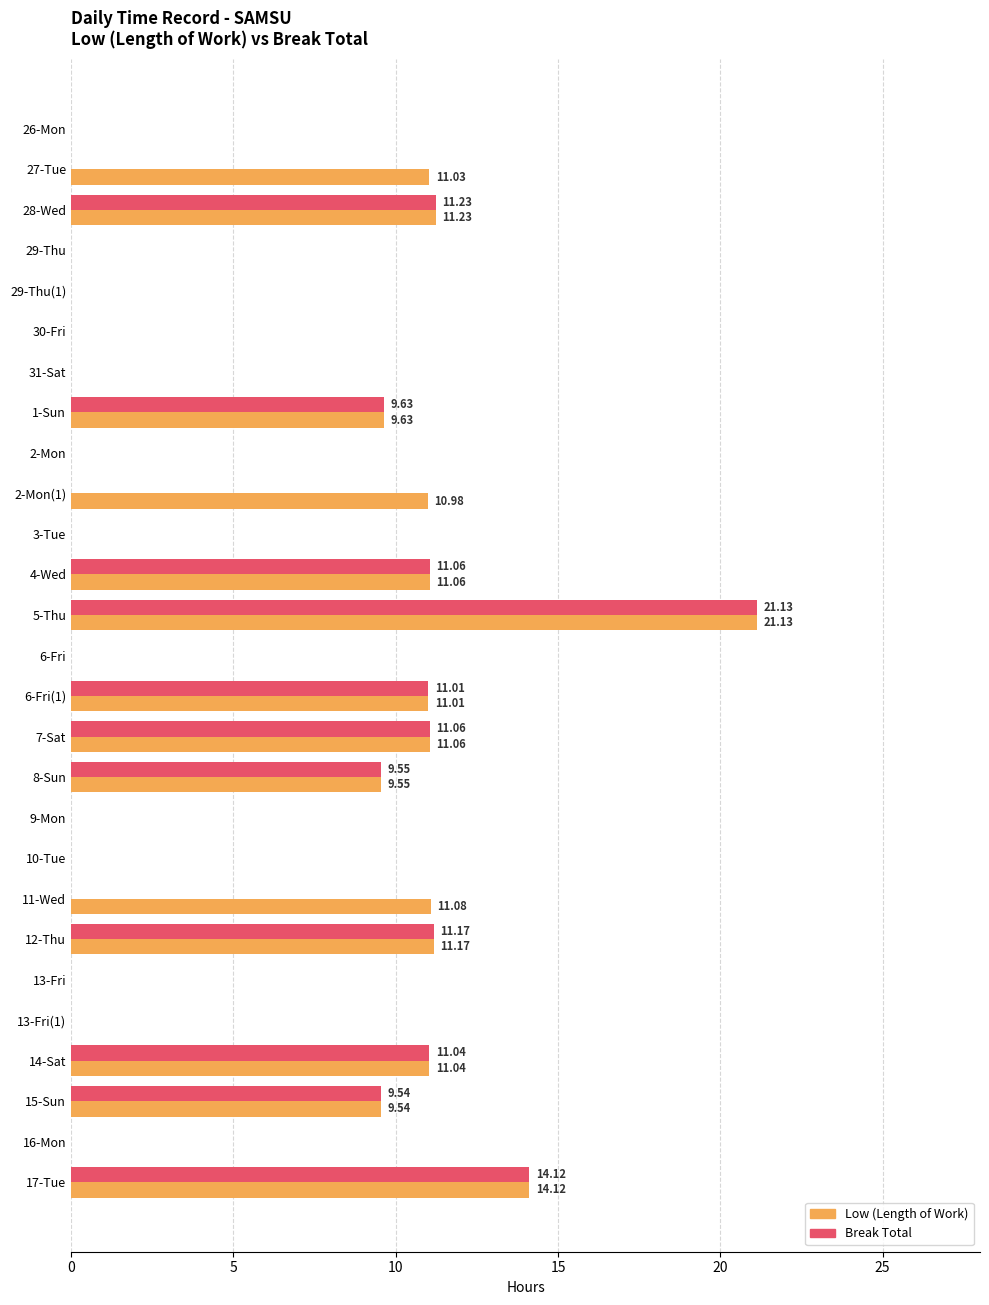

Between 2-Mon(1) and 8-Sun, which series saw the biggest shift?

Break Total